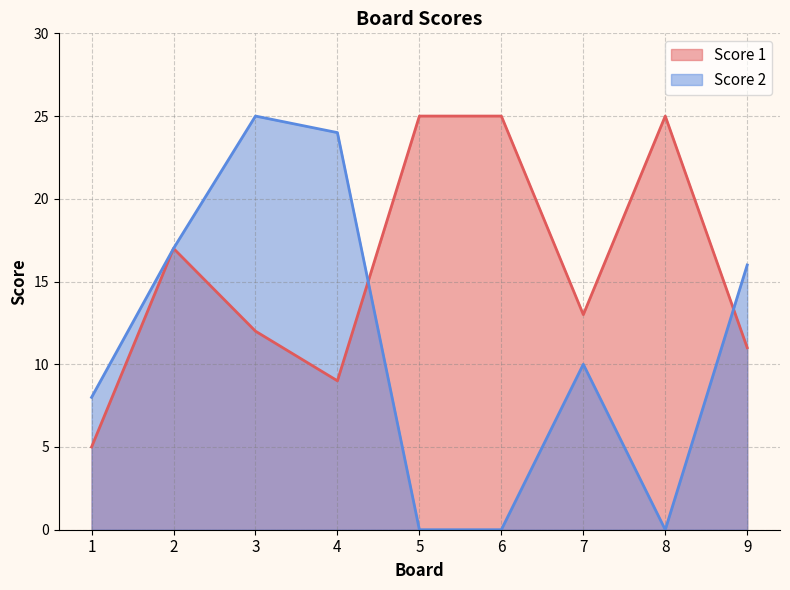

How many lines are shown in the chart?

2